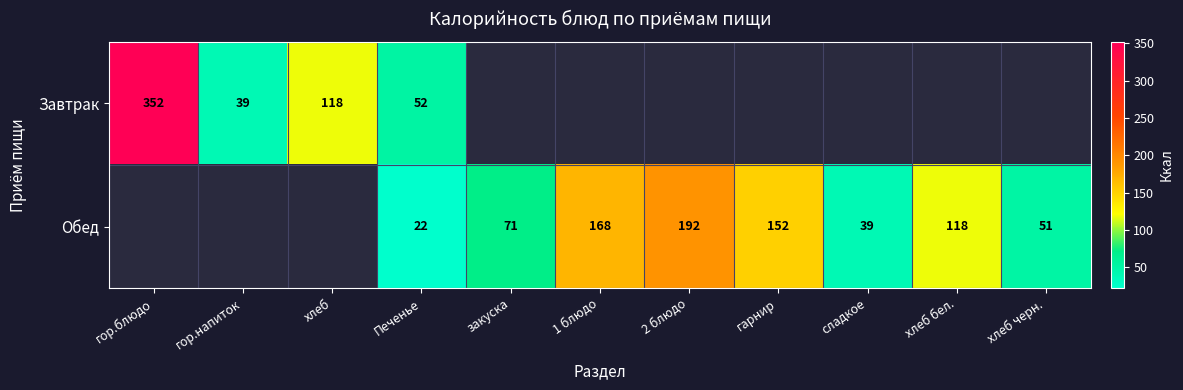

What is the spread (max minus min) of values at Печенье?

30